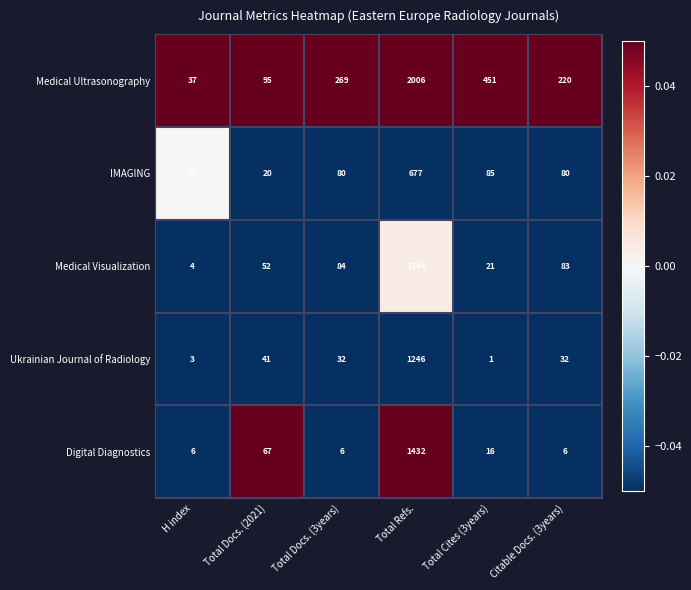

What is the difference between the highest and lowest values at Total Docs. (3years)?

263